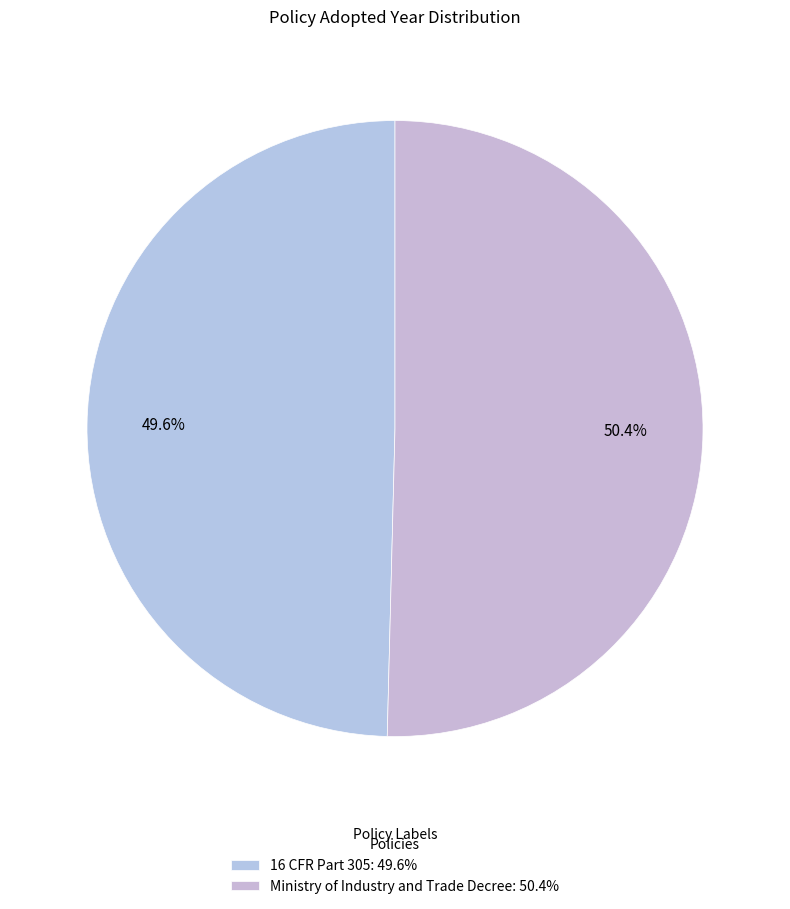

Which slice represents more than half of the pie?

Ministry of Industry and Trade Decree